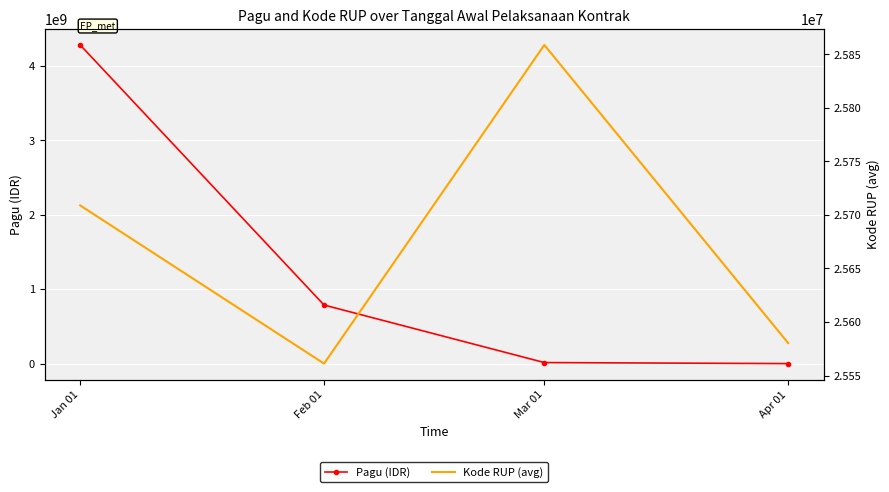

At which category does Kode RUP (avg) reach its first local valley?

Feb 01